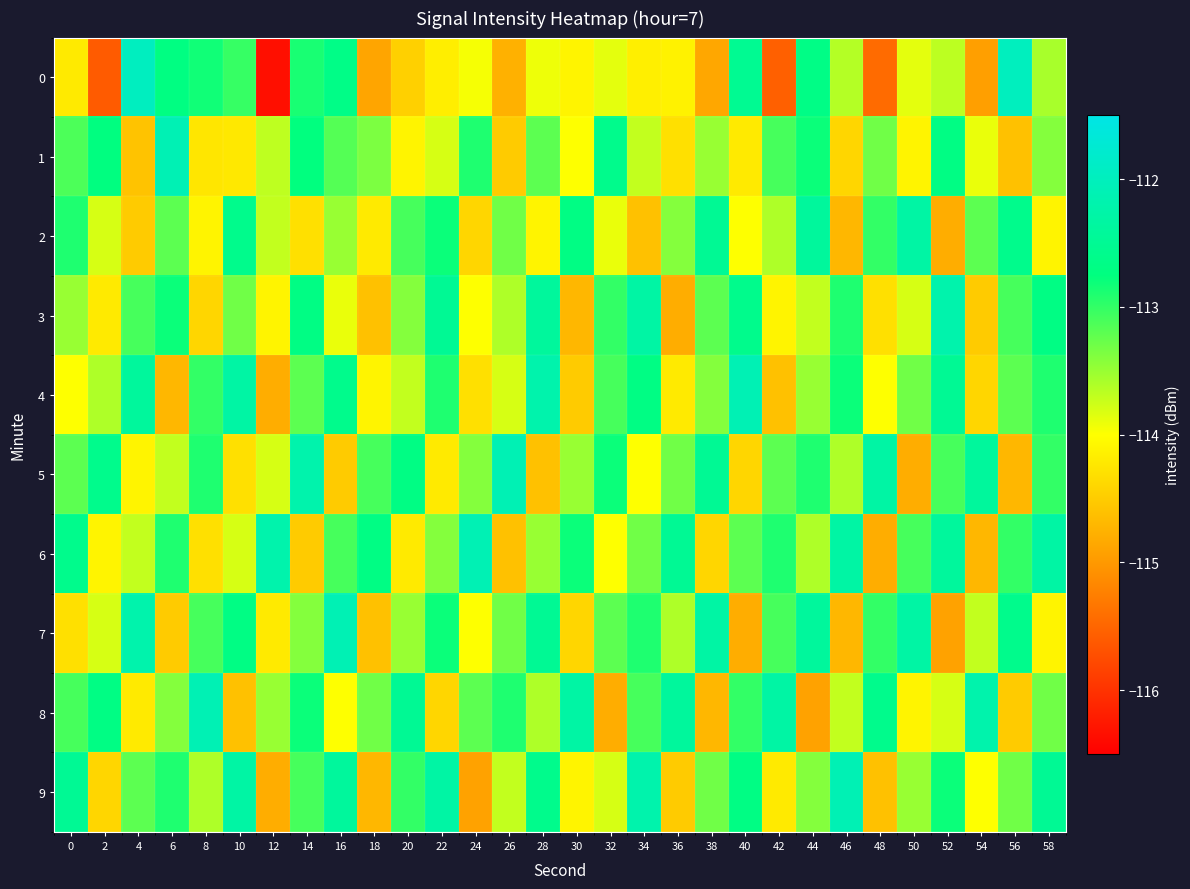

What is the smallest value displayed?

-116.3